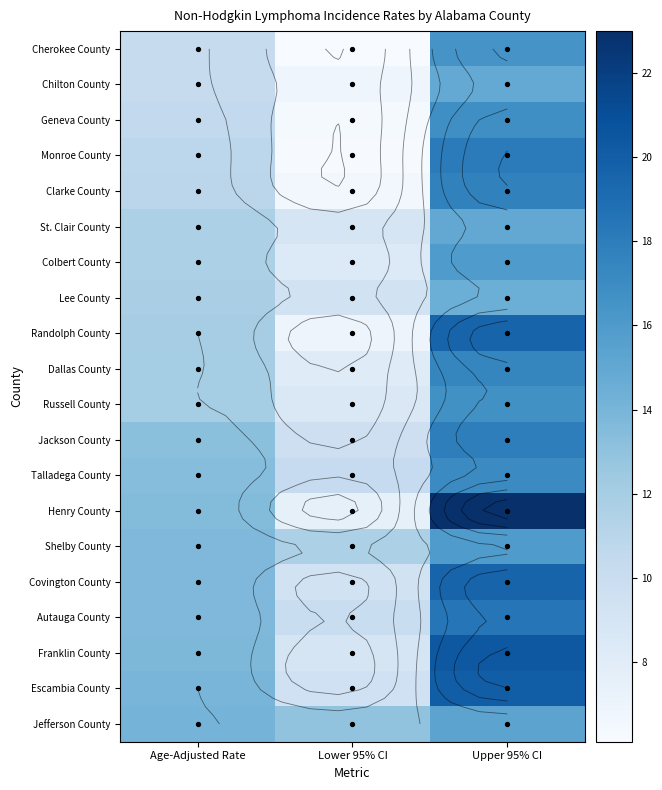

Rank the series at Upper 95% CI from highest to lowest value.

Henry County, Franklin County, Escambia County, Randolph County, Covington County, Autauga County, Monroe County, Jackson County, Clarke County, Dallas County, Talladega County, Geneva County, Russell County, Cherokee County, Colbert County, Shelby County, Jefferson County, St. Clair County, Chilton County, Lee County